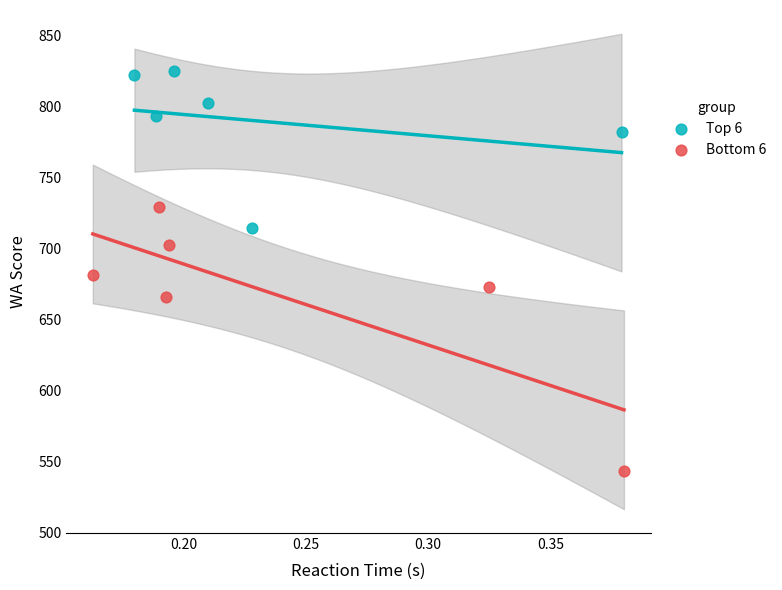

Which series contains the lowest Y value?

Bottom 6